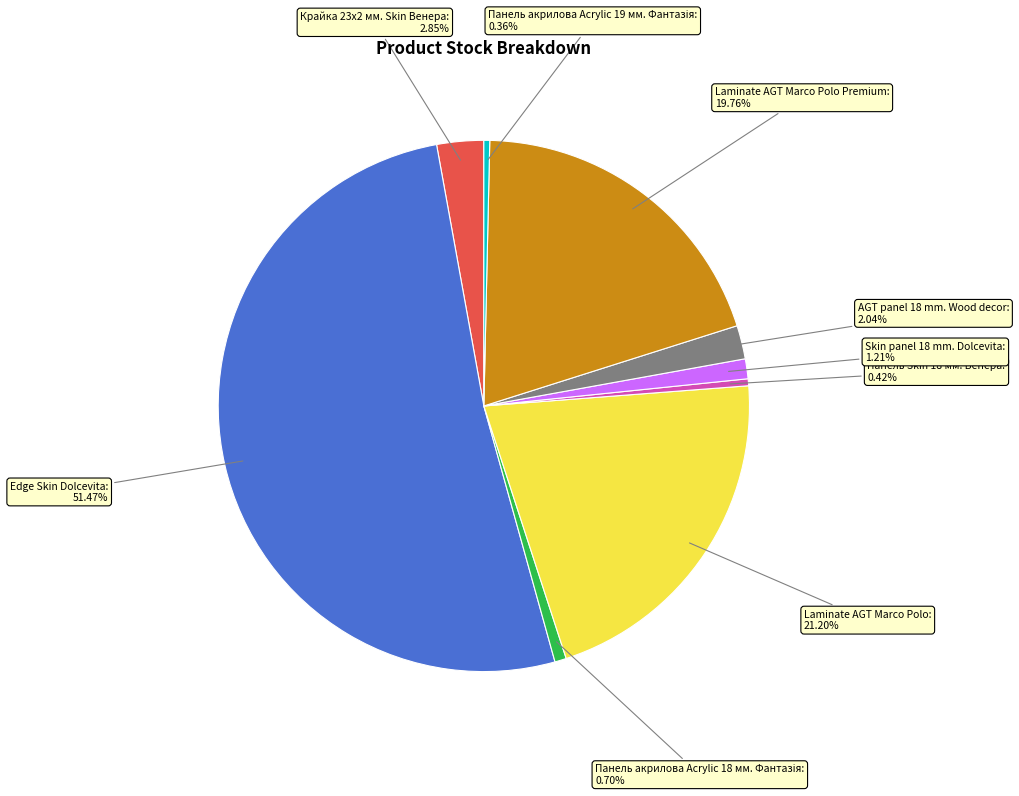

Between Laminate AGT Marco Polo Premium and Edge Skin Dolcevita, which is larger?

Edge Skin Dolcevita